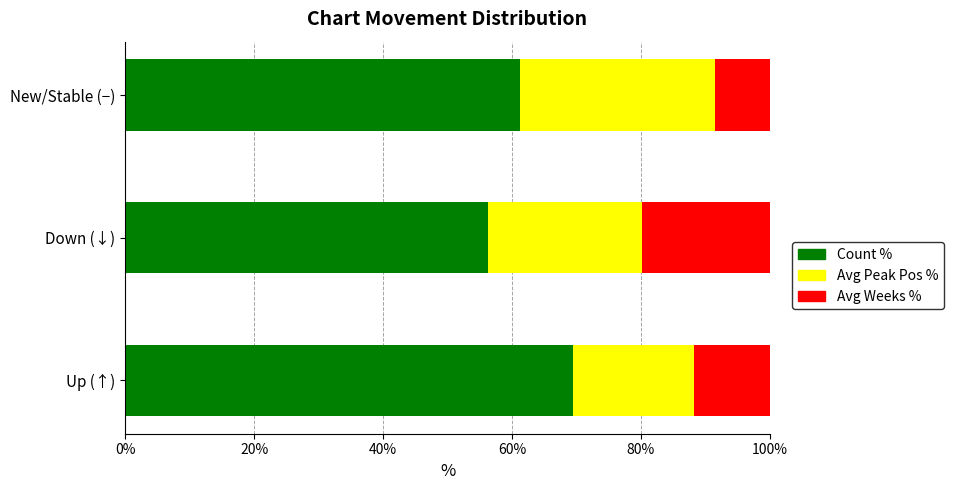

What is the maximum value for Count %?

69.4